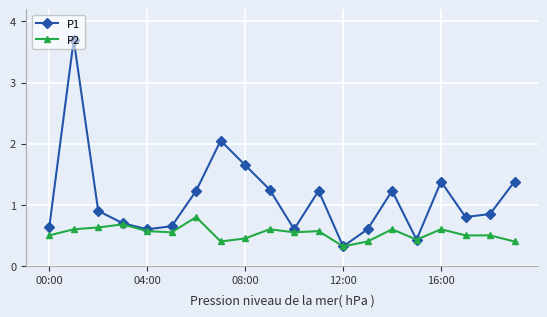

True or false: P2 has more than 0 interior local peaks.

True